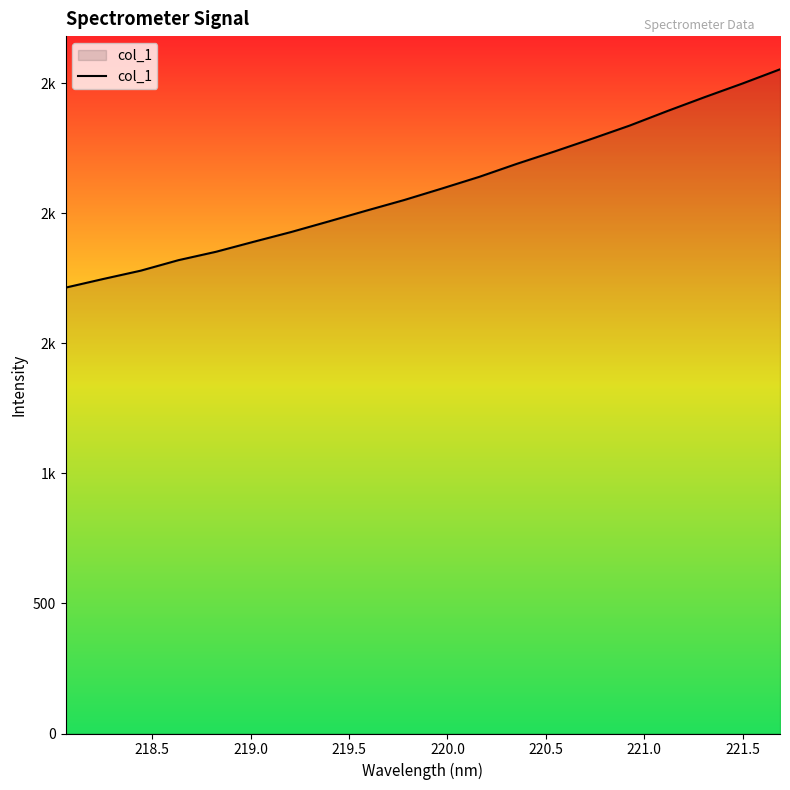

Does the chart have visible grid lines?

No